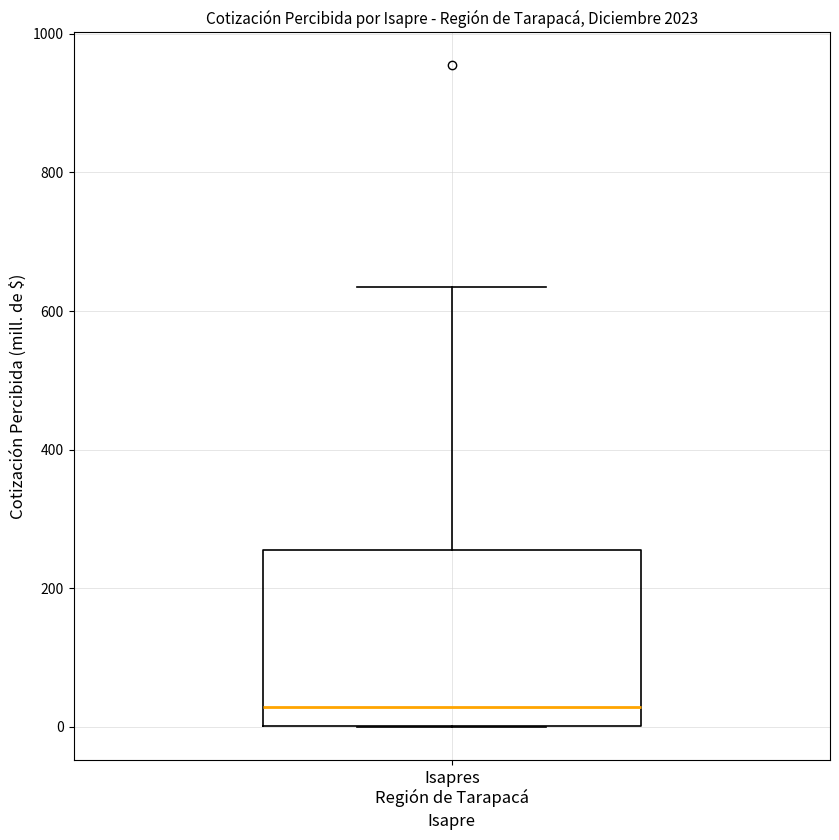

Transcribe this box plot: give where the median line is, the range the box spans, and where the two whiskers end, as read against the y-axis. The values are not printed on the chart, so give them approximately, as read against the axis.

median 20, box 0 to 260, whiskers 0 to 640